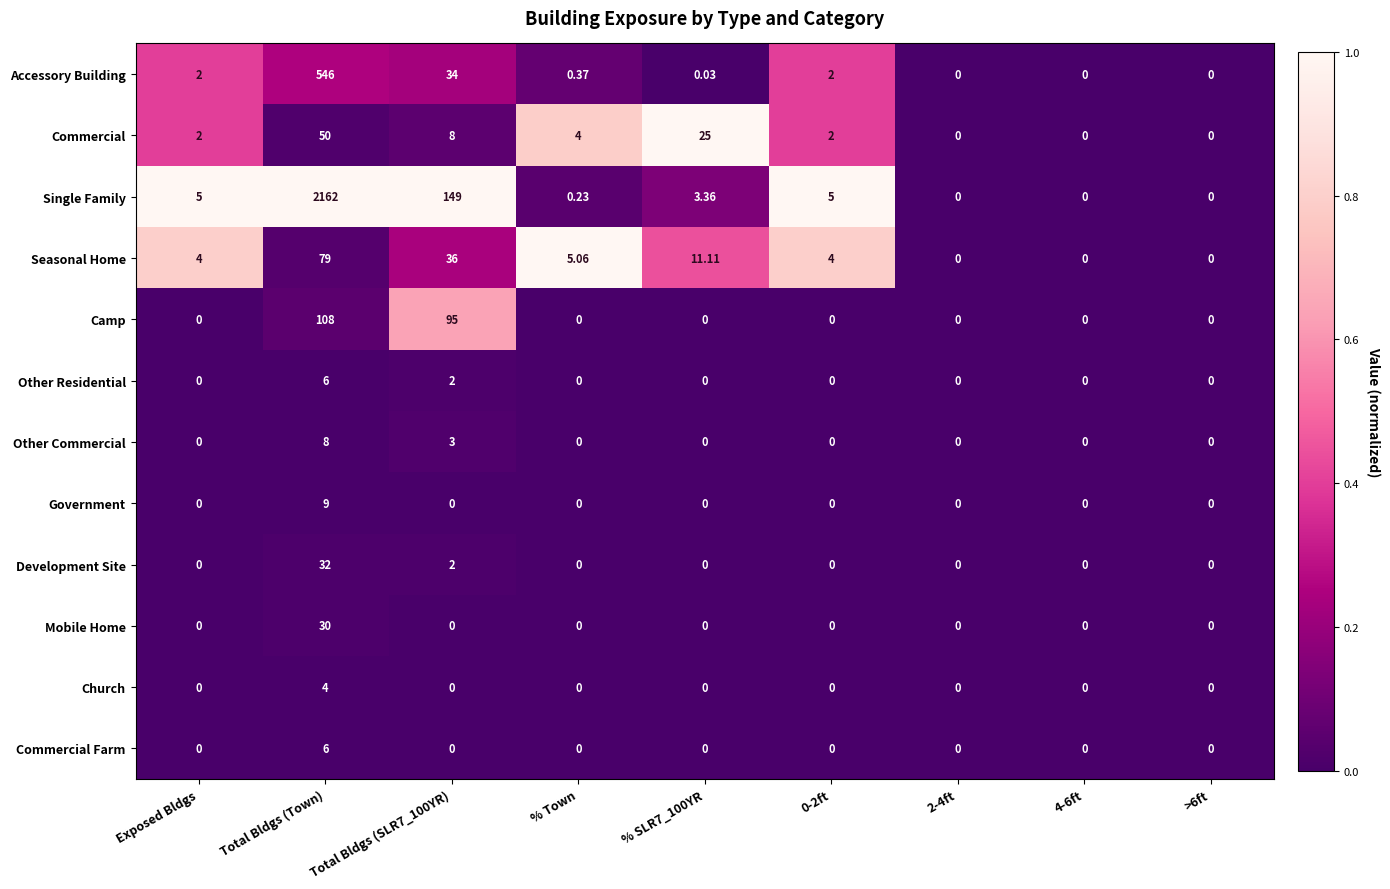

At which category is the sum across all series the highest?

Total Bldgs (Town)